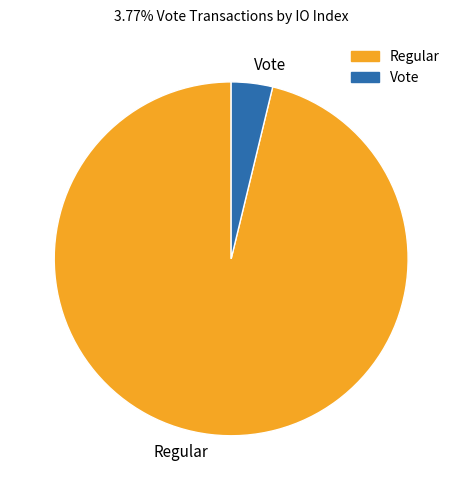

What is the largest slice in the pie chart?

Regular